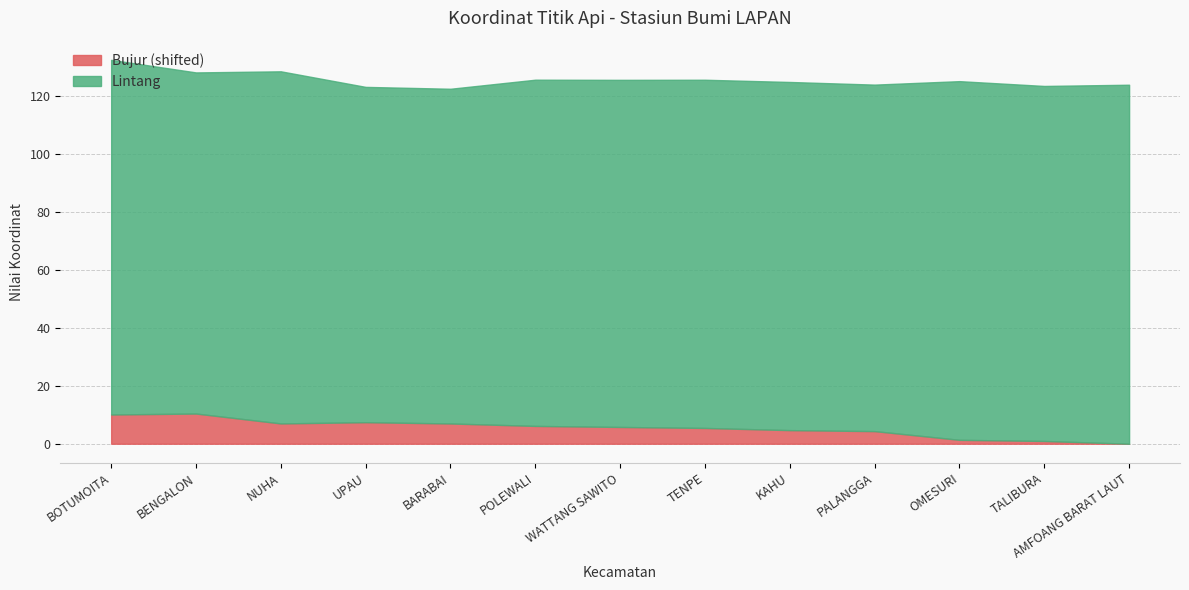

What is the label of the 3rd point from the left?

NUHA